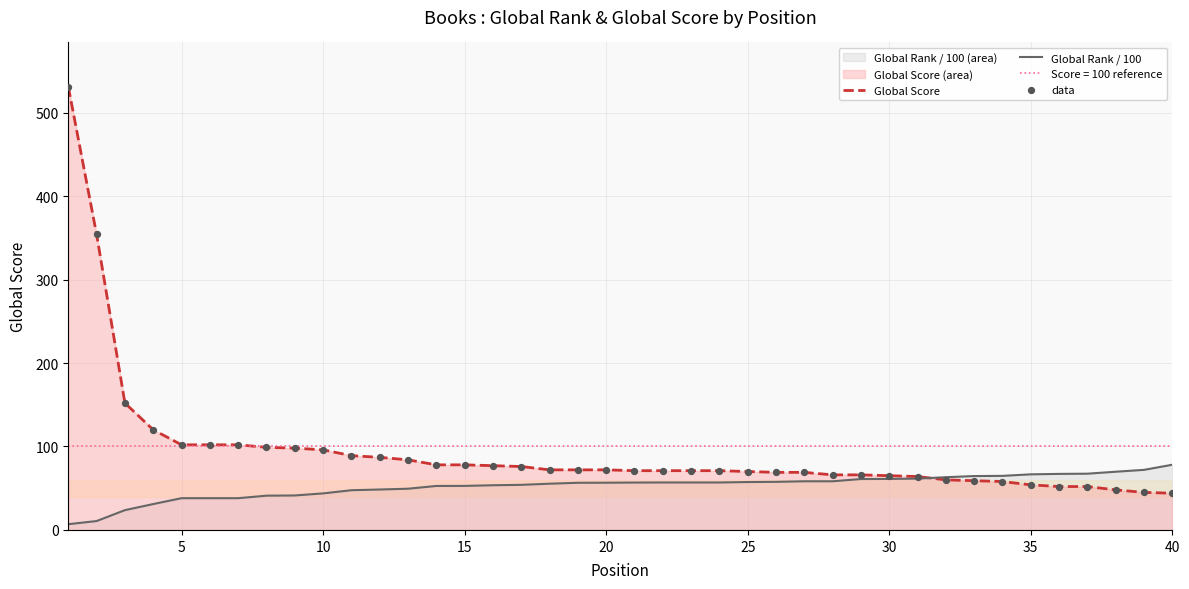

What is the maximum value for Global Rank / 100?

78.1